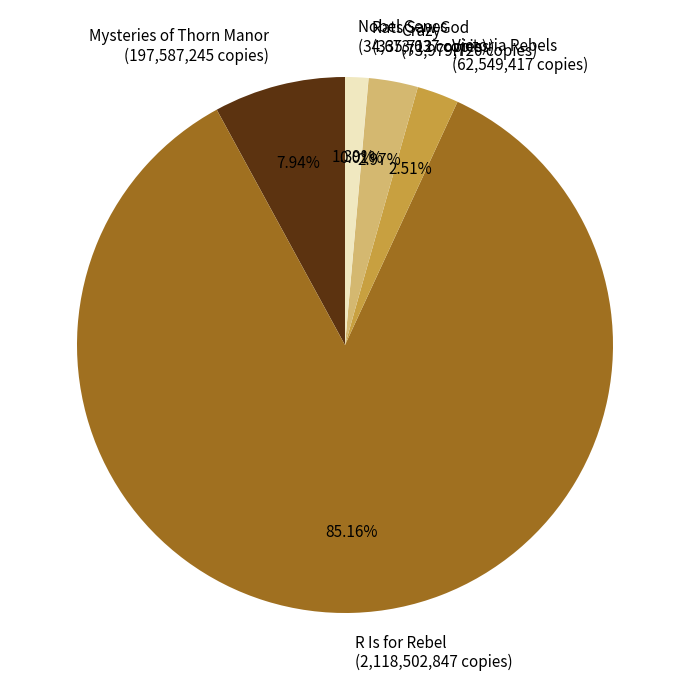

What is the largest slice in the pie chart?

R Is for Rebel